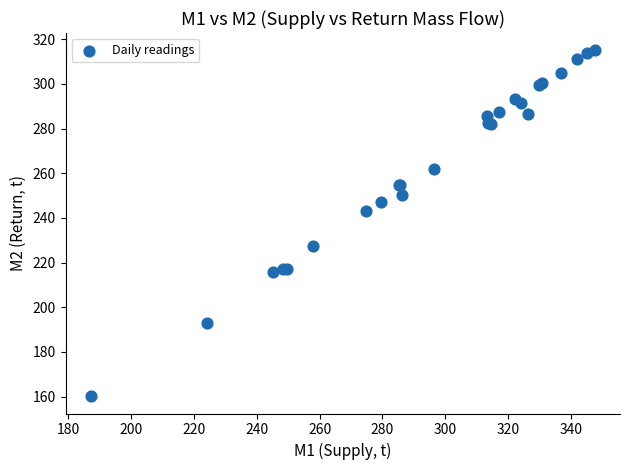

What Y value in the scatter plot is closest to 237?

243.0